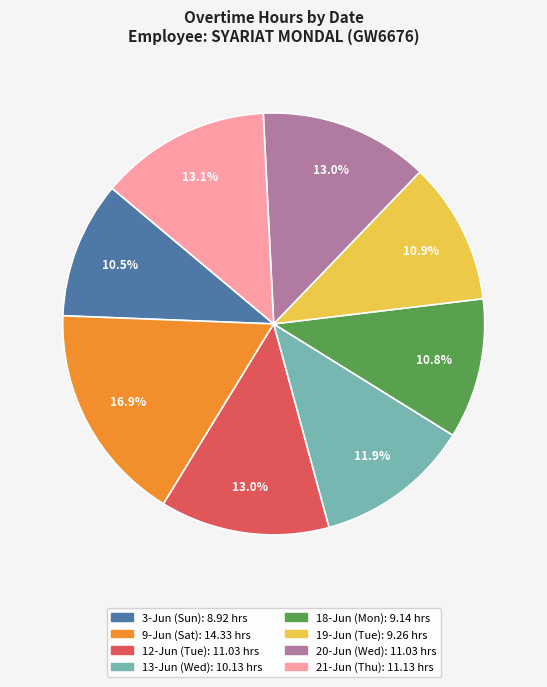

Does 9-Jun (Sat) represent more than half of the total?

No